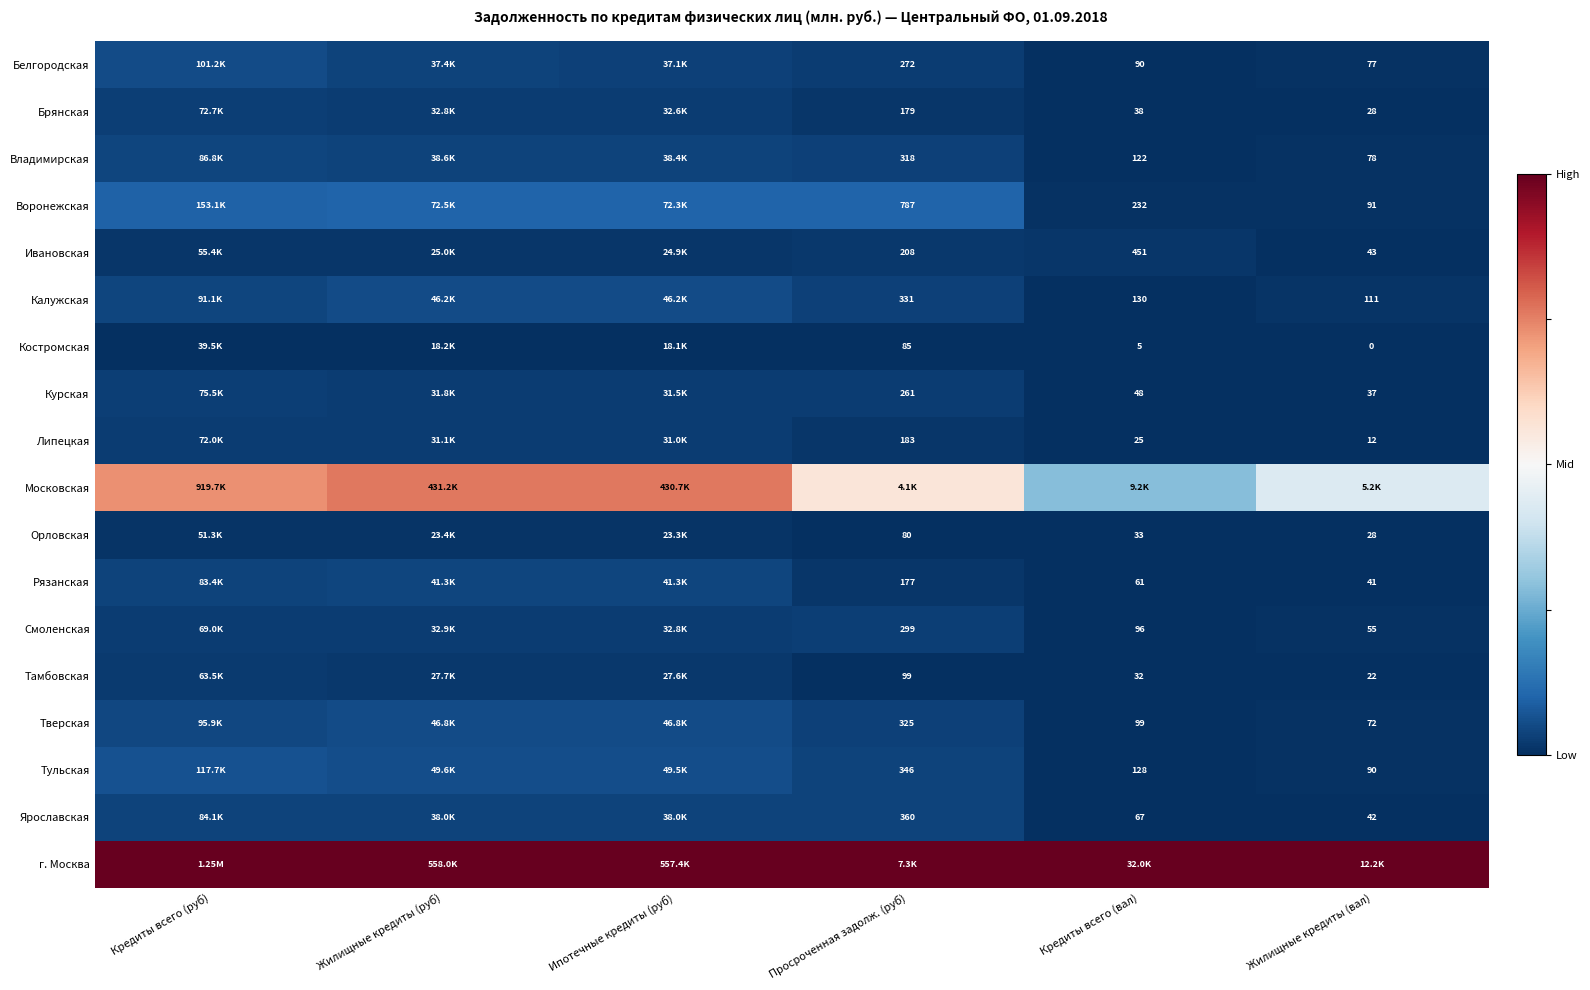

Is the value of Белгородская at Просроченная задолж. (руб) greater than the value of Тверская at Просроченная задолж. (руб)?

No